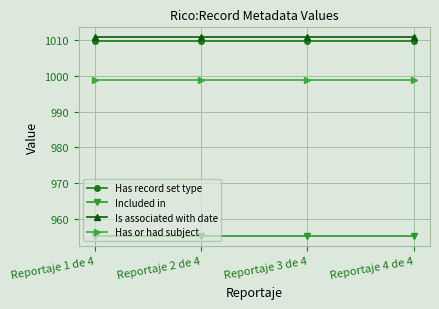

Is it true that Is associated with date equals 1010.9 at Reportaje 4 de 4?

True